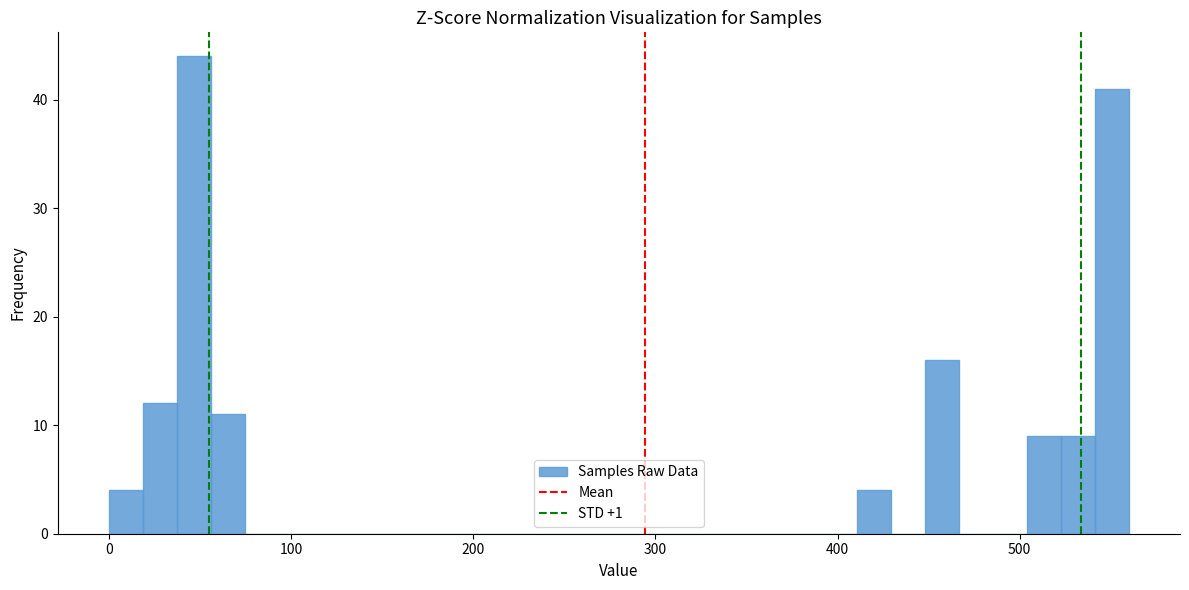

Around what value on the x-axis is the tallest bar? Give the approximate position of its centre, as read against the axis.

50